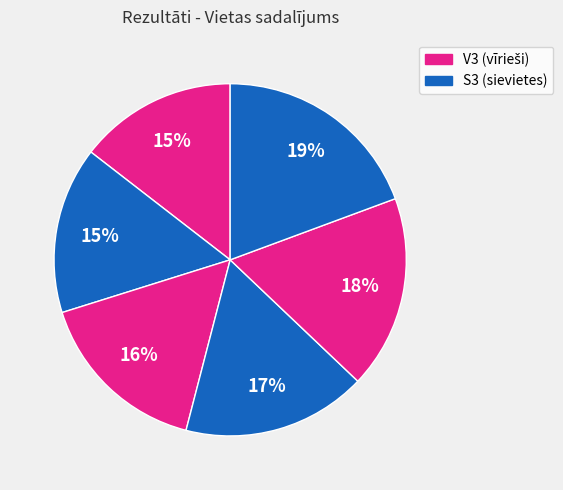

How many slices are in this pie chart?

6